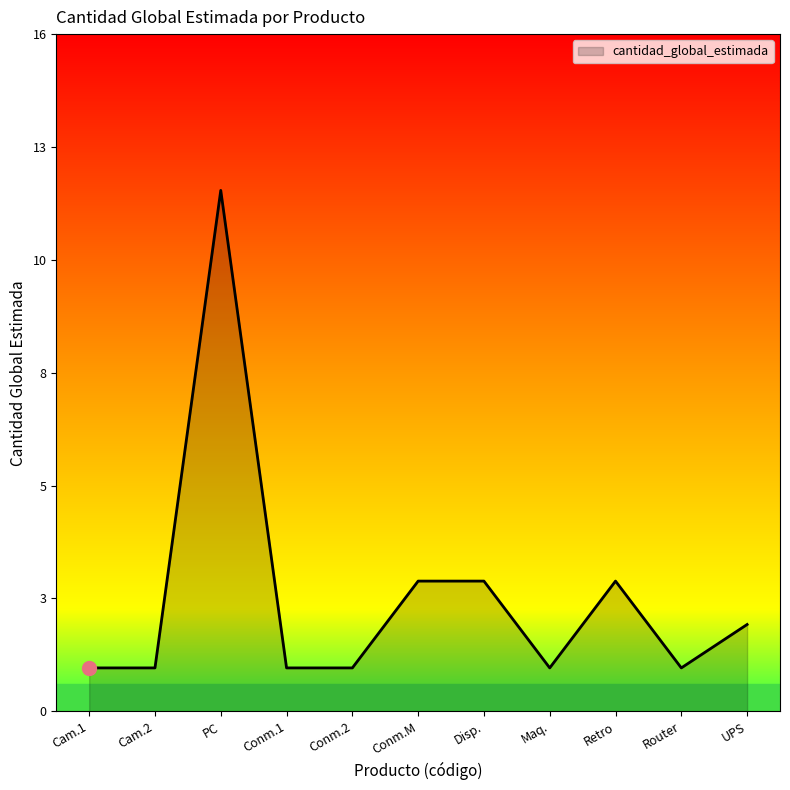

At which category does the data reach its first local peak?

PC